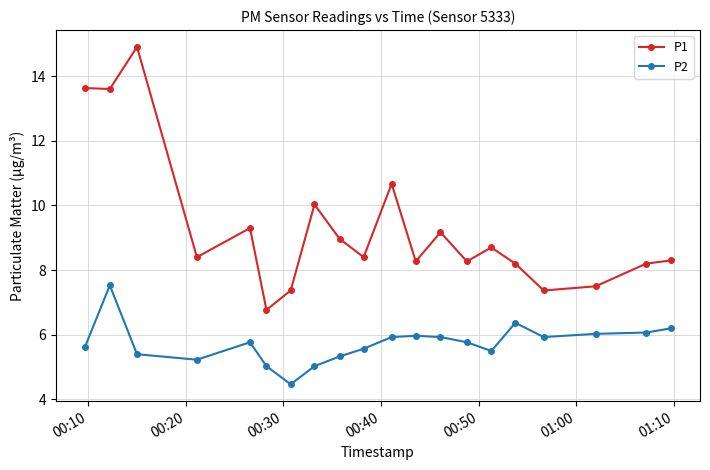

What is the average value of the P1 series?

9.3